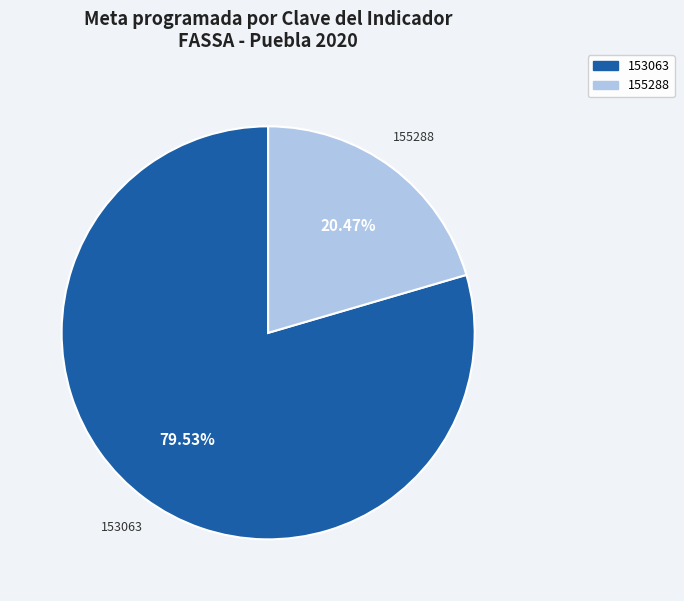

Which slice is the smallest?

155288